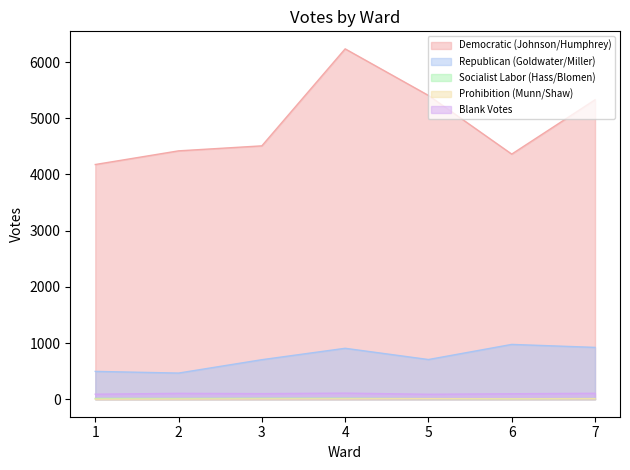

True or false: Socialist Labor (Hass/Blomen) and Republican (Goldwater/Miller) cross at least once.

False